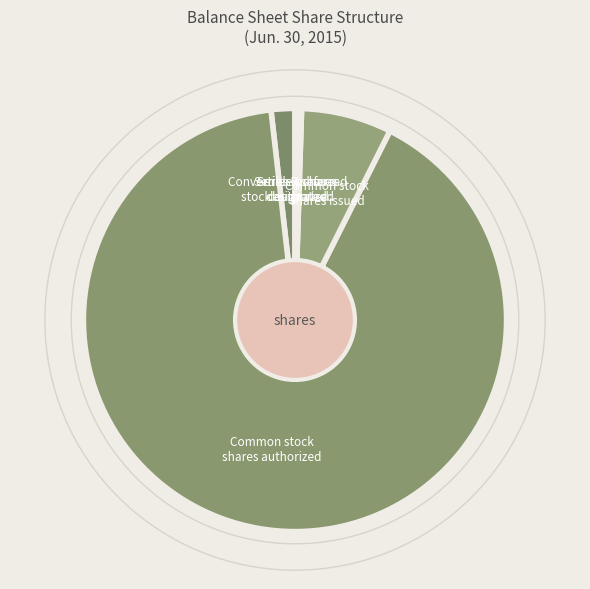

The Common stock shares issued slice represents 7% of the pie. True or false?

True